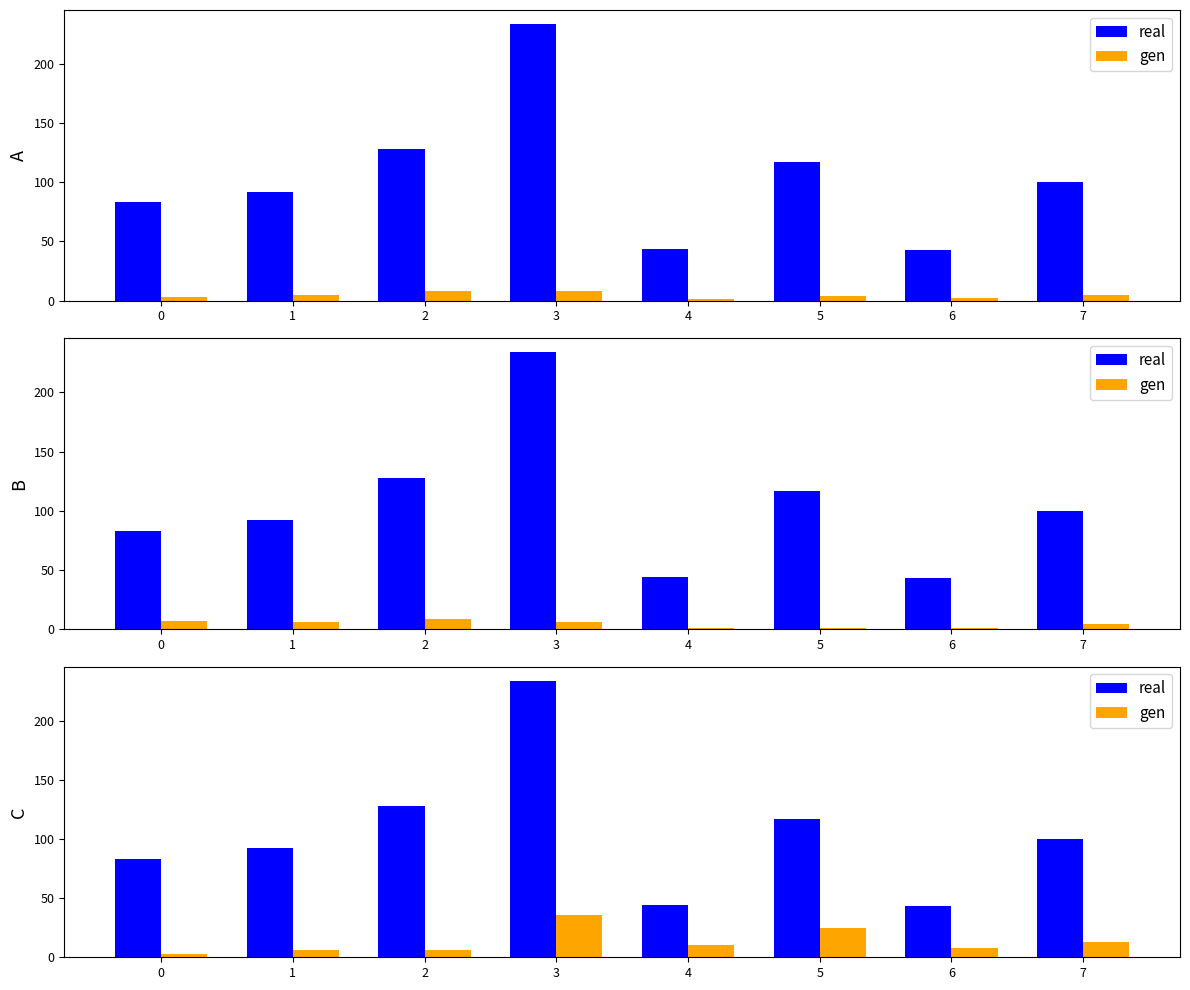

What value does the gen series have at 2, to the nearest 5?

5